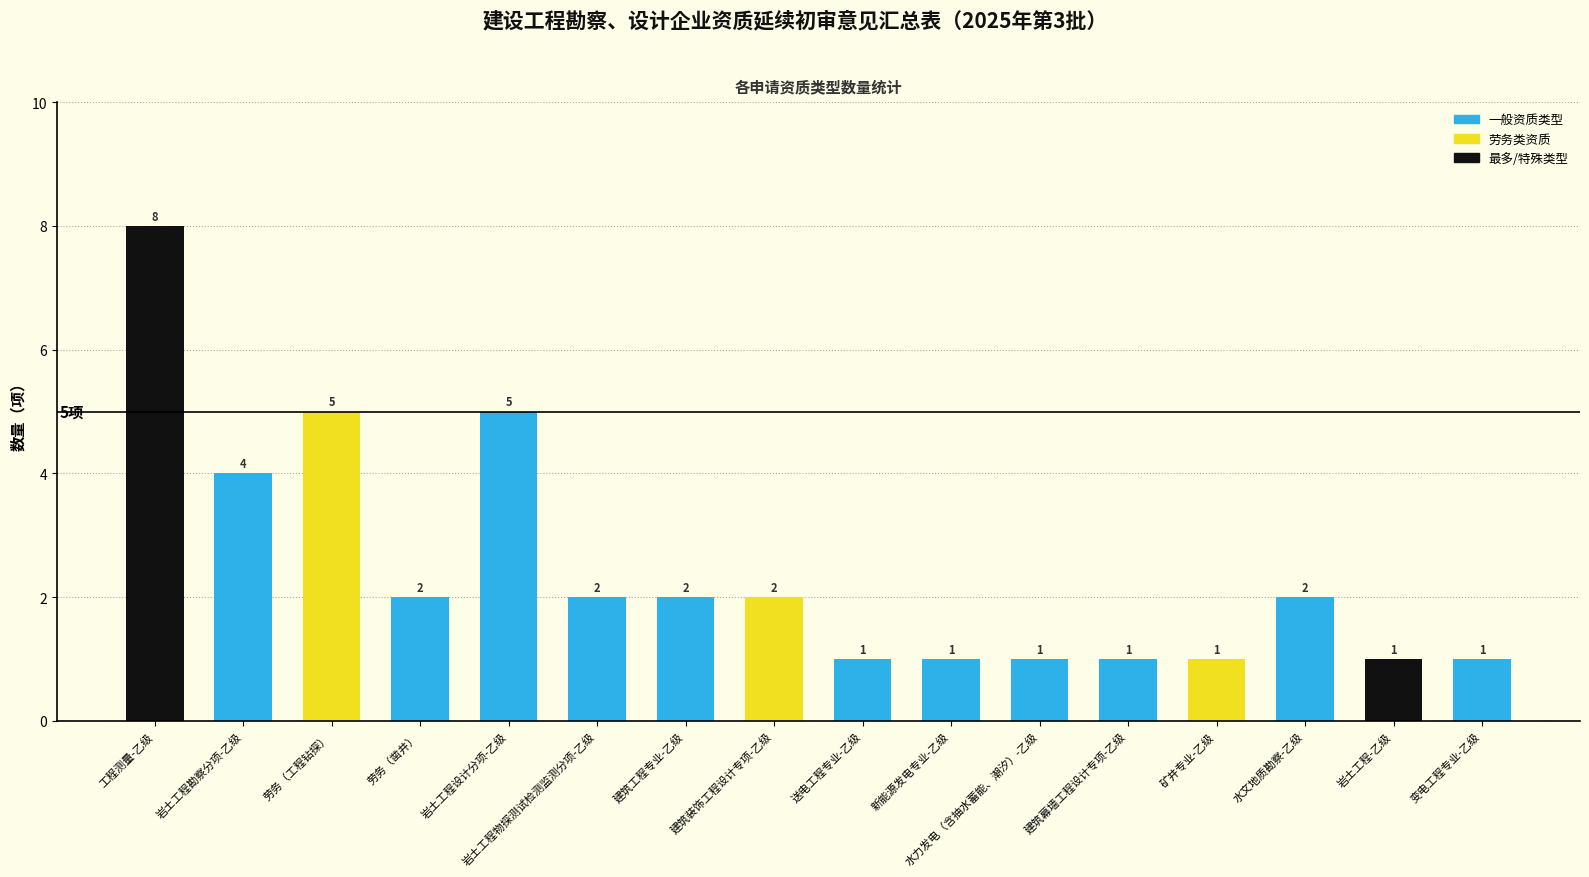

What is the difference between the maximum and minimum values?

7